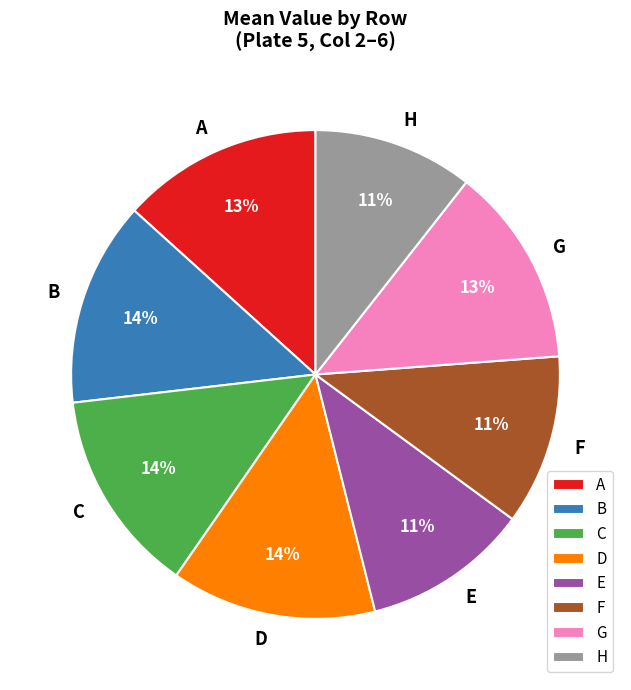

True or false: E accounts for 25% of the total.

False